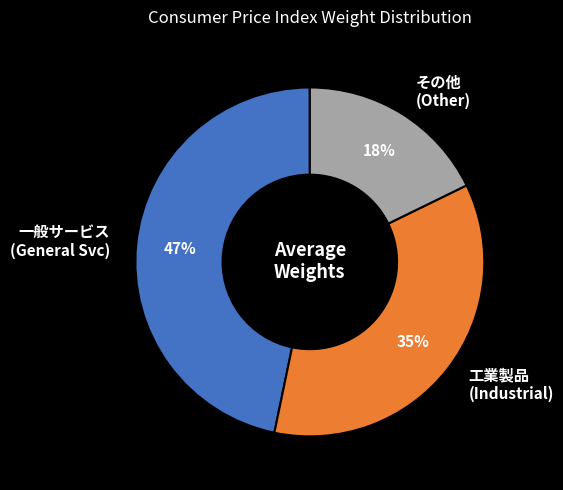

To the nearest percent, what percentage of the pie is 一般サービス (General Svc)?

47%